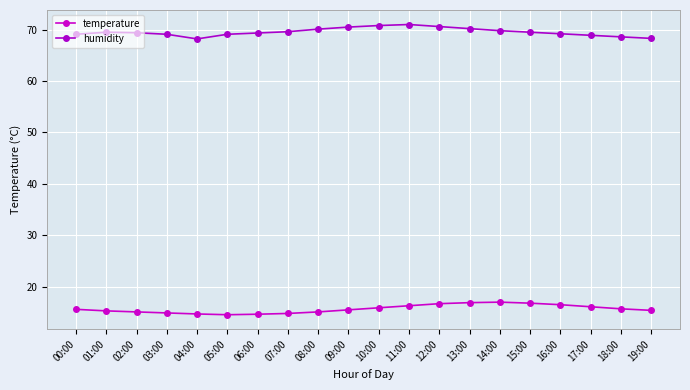

What is the sum of all temperature values?

313.5